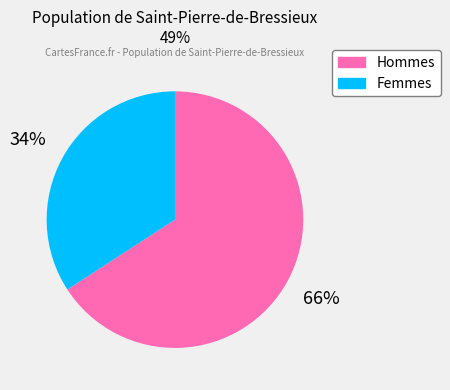

To the nearest percent, what is the difference between the largest and smallest slice percentages?

32%